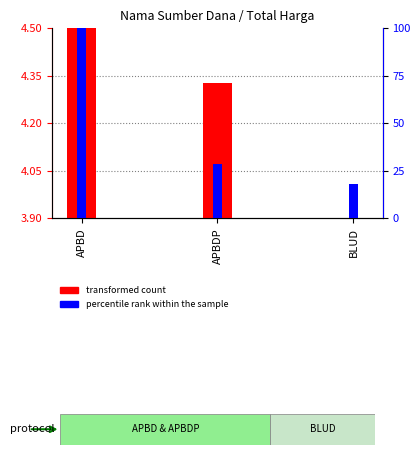

How many bars are there in each group?

2